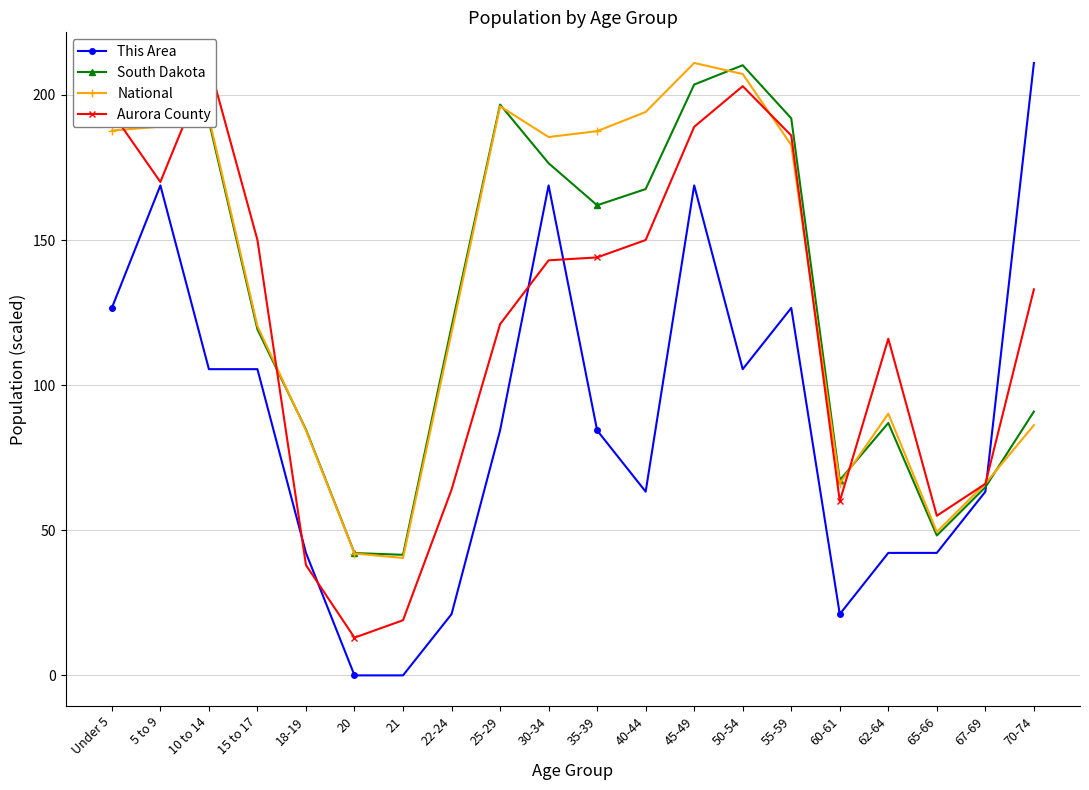

Rank the categories by Aurora County value from highest to lowest.

10 to 14, 50-54, Under 5, 45-49, 55-59, 5 to 9, 15 to 17, 40-44, 35-39, 30-34, 70-74, 25-29, 62-64, 67-69, 22-24, 60-61, 65-66, 18-19, 21, 20